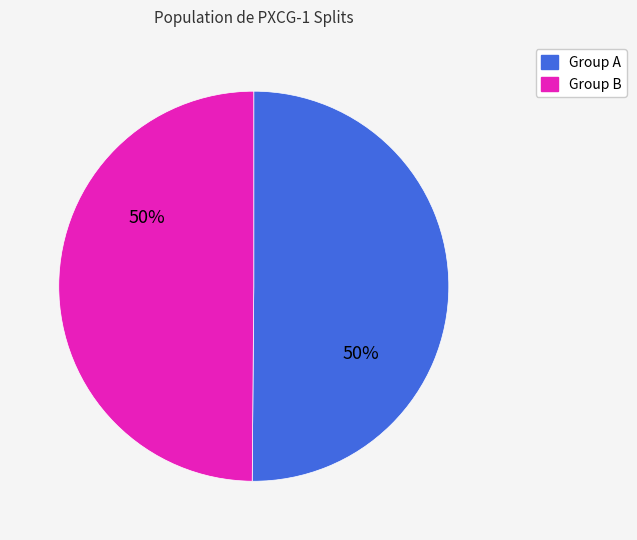

To the nearest percent, what is the average slice percentage?

50%